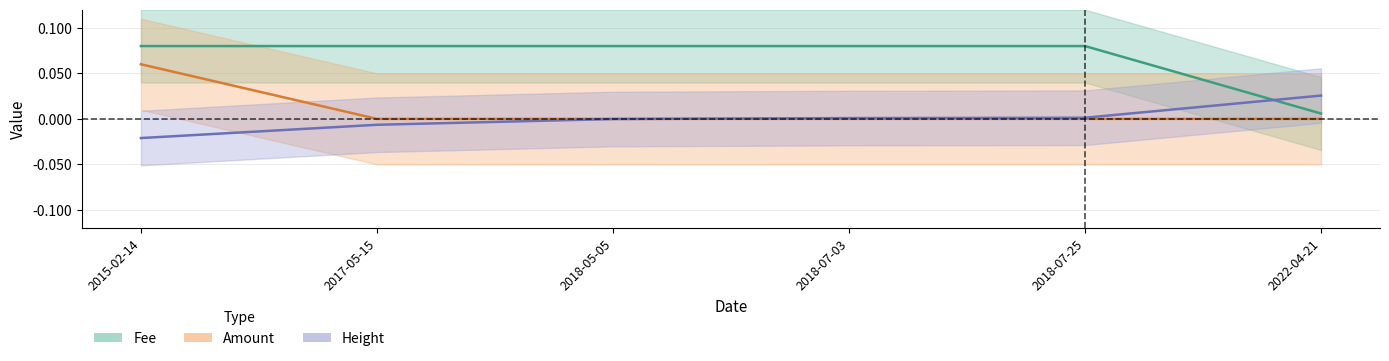

Rank the categories by Fee value from lowest to highest.

2022-04-21, 2015-02-14, 2017-05-15, 2018-05-05, 2018-07-03, 2018-07-25